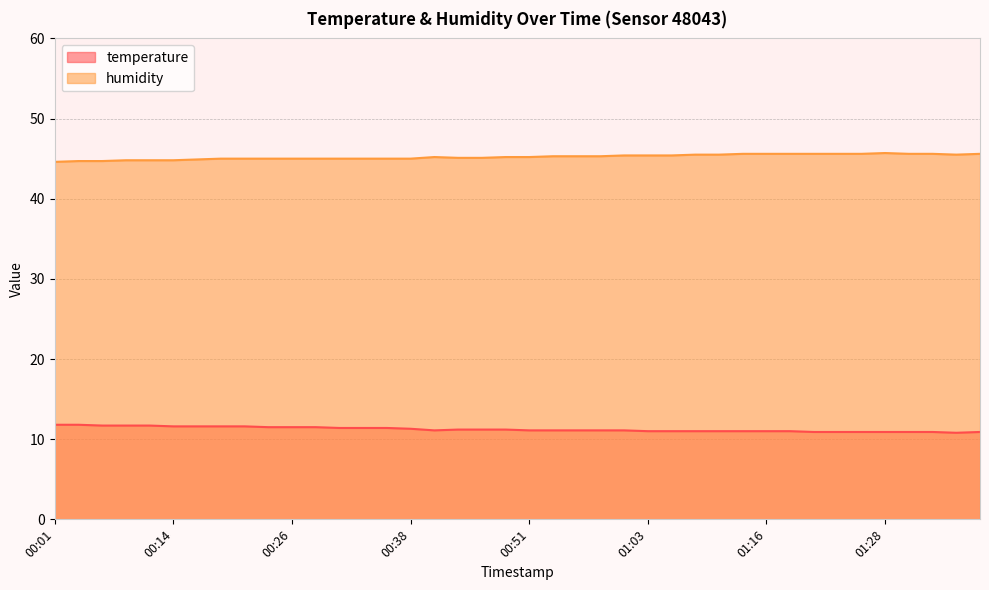

True or false: temperature and humidity intersect in this chart.

False